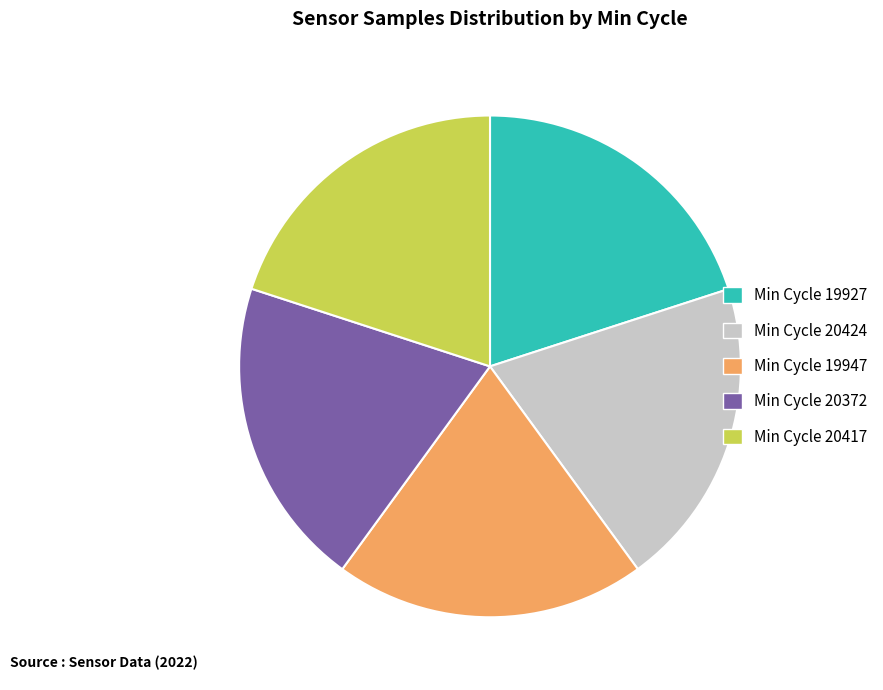

Is it true that Min Cycle 19947 is 28% of the pie?

False